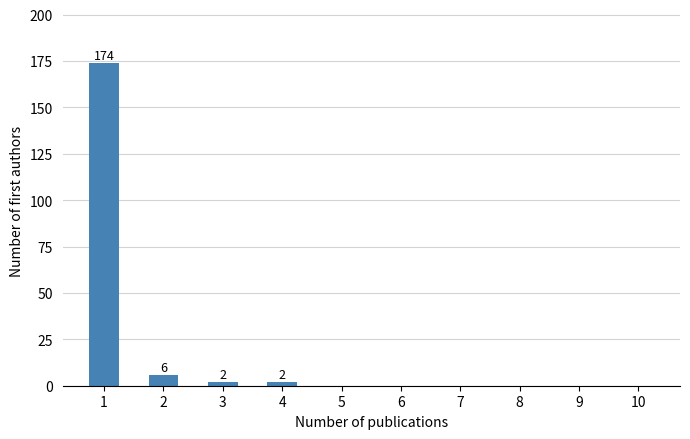

Reading right to left, extract all data points from this chart.

10=0	9=0	8=0	7=0	6=0	5=0	4=2	3=2	2=6	1=174